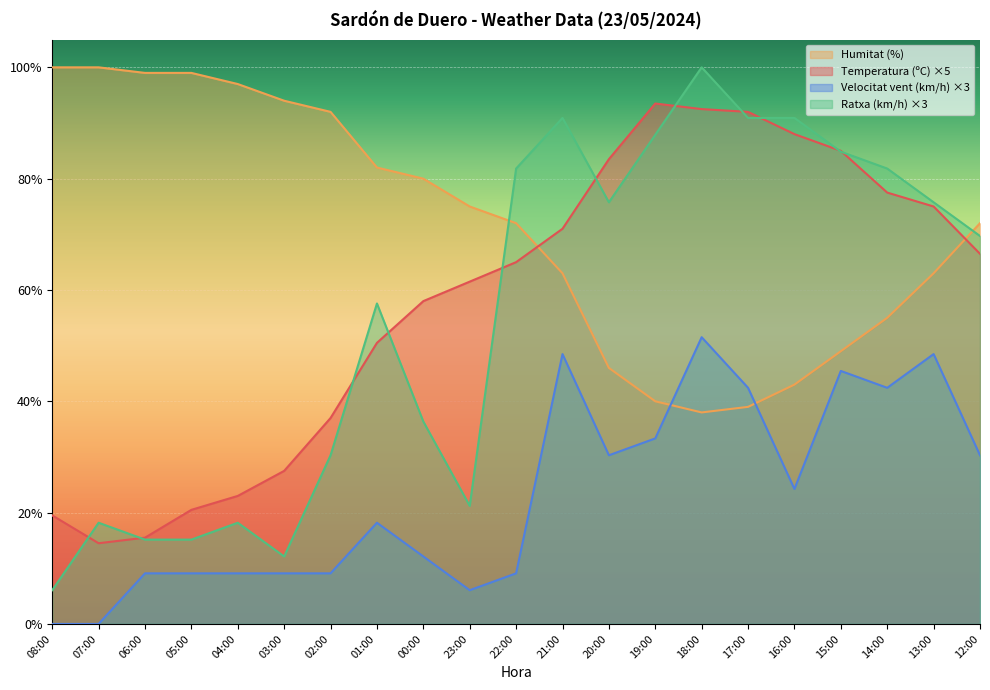

Which series changed the most between 04:00 and 16:00?

Ratxa (km/h) ×3